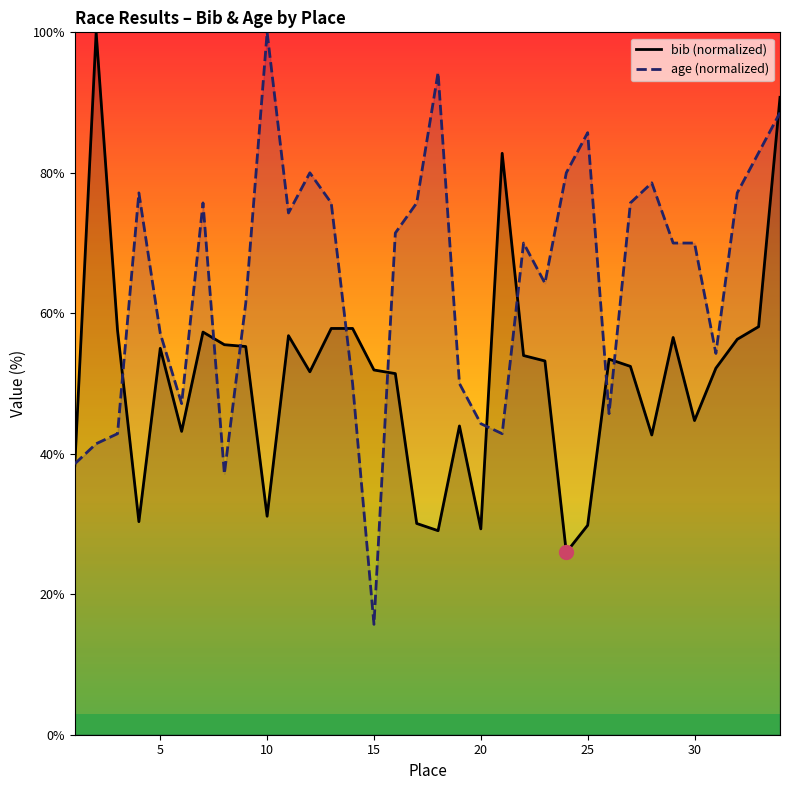

Which series has the largest range (max minus min)?

age (normalized)